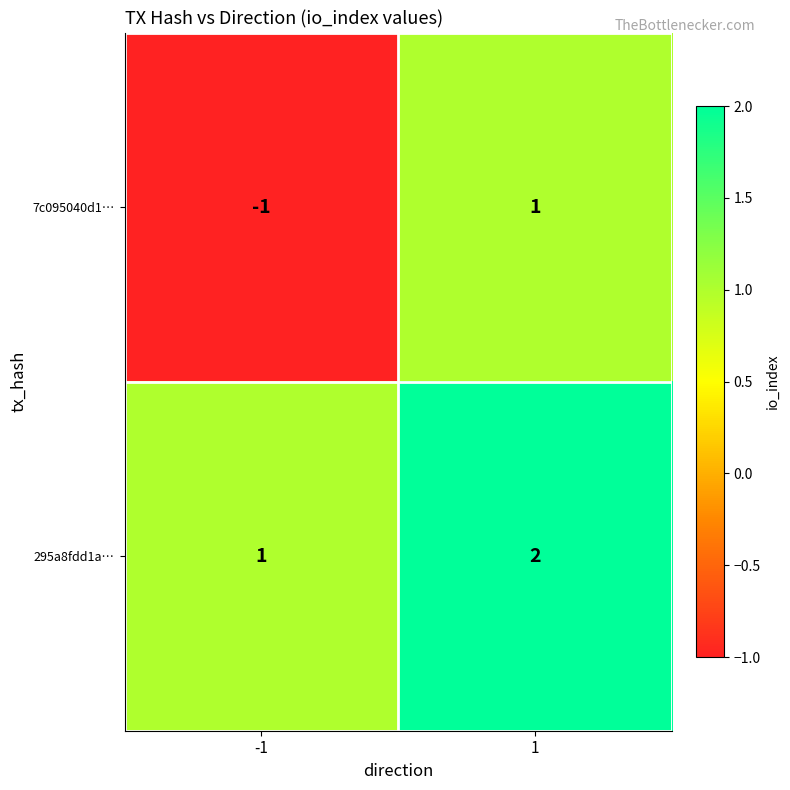

What is the total value across all series at 1?

3